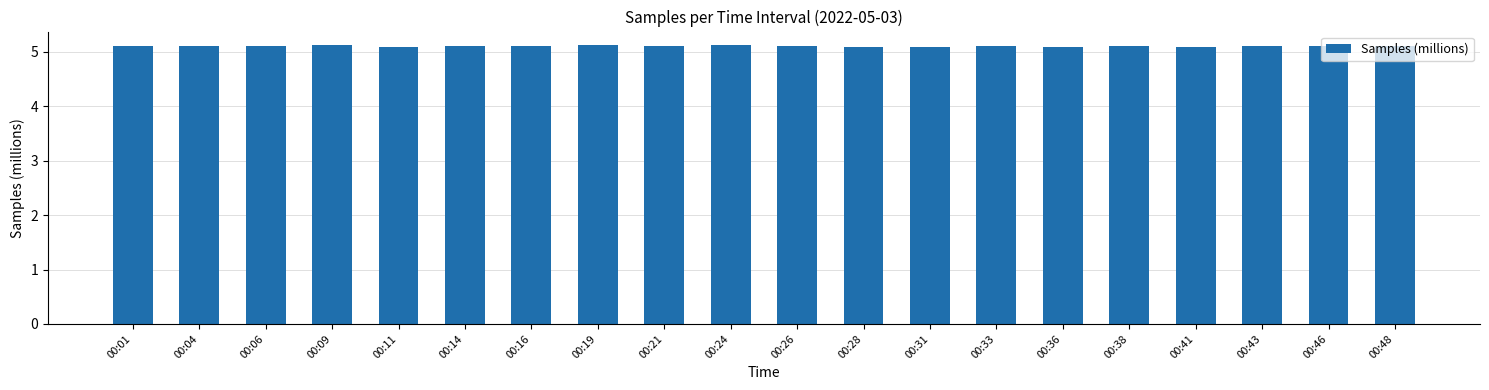

How many values are between 5 and 6?

20